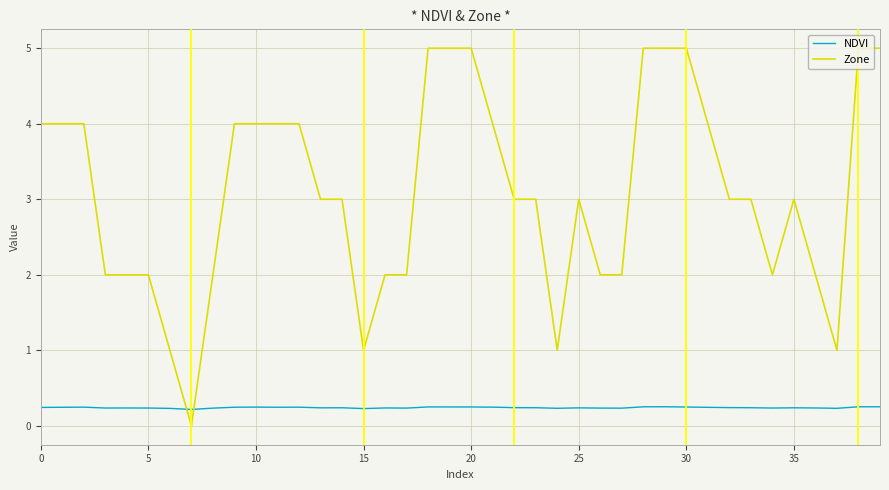

True or false: Zone has more than 1 interior local peaks.

True